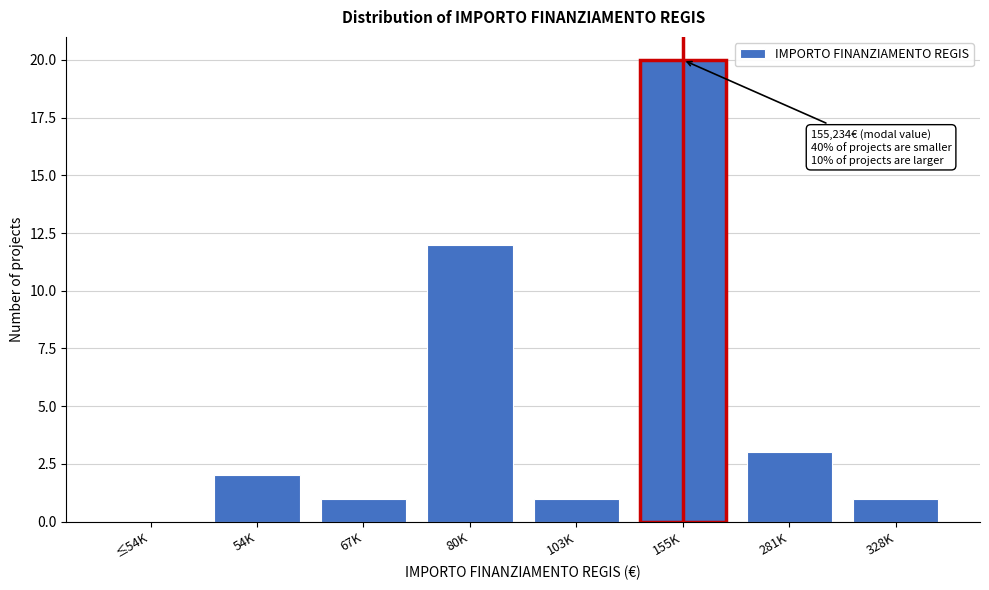

Reading right to left, extract all data points from this chart.

328K=1	281K=3	155K=20	103K=1	80K=12	67K=1	54K=2	≤54K=0